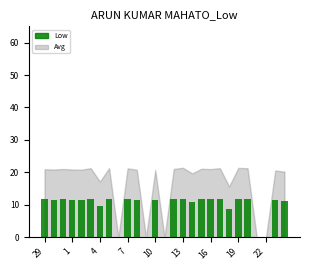

What is the sum of all values?

251.1